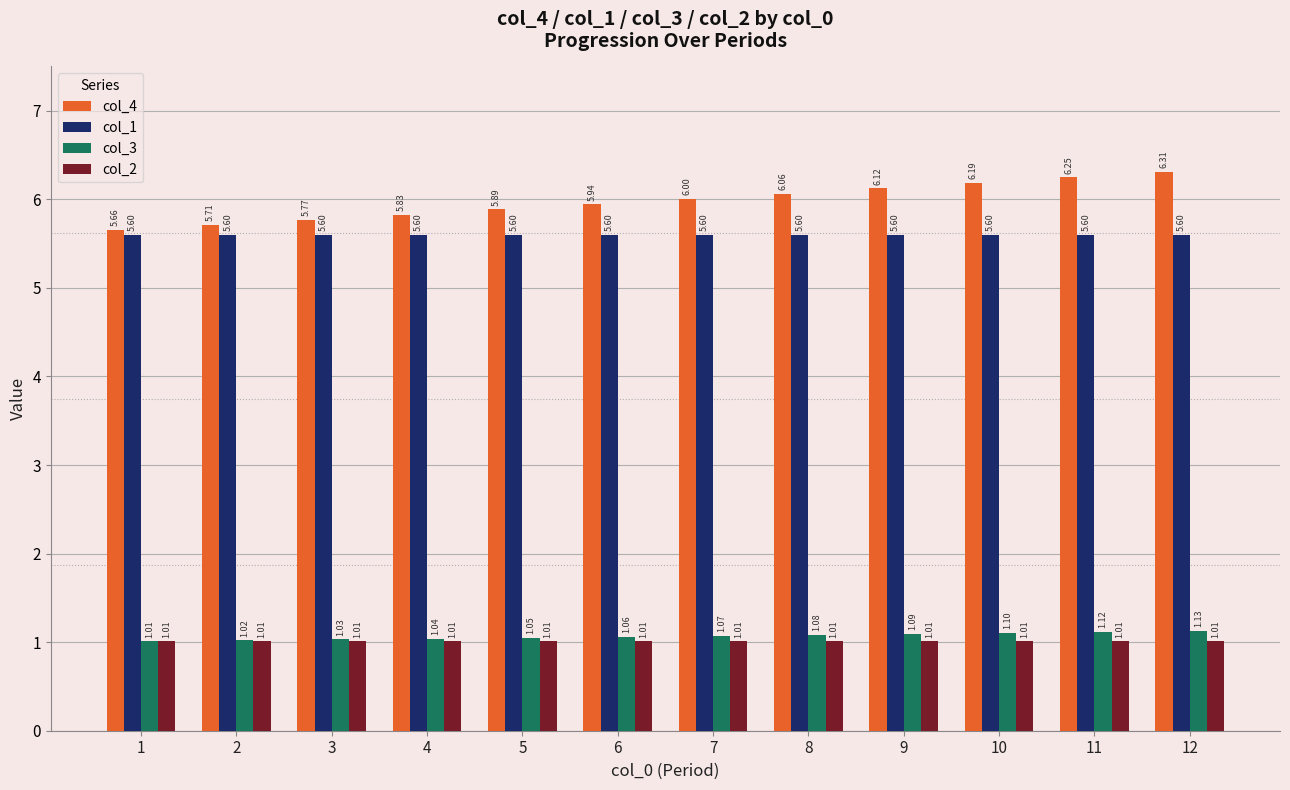

How many categories are shown in the chart?

12